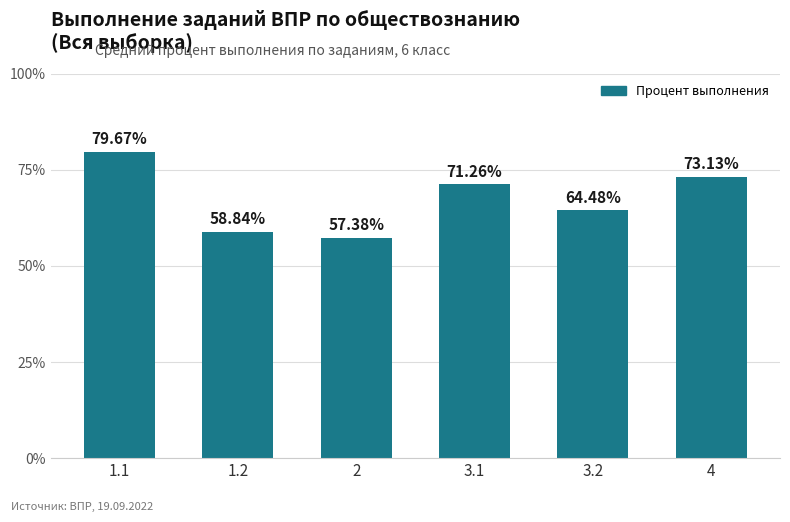

Rank the categories by value from highest to lowest.

1.1, 4, 3.1, 3.2, 1.2, 2